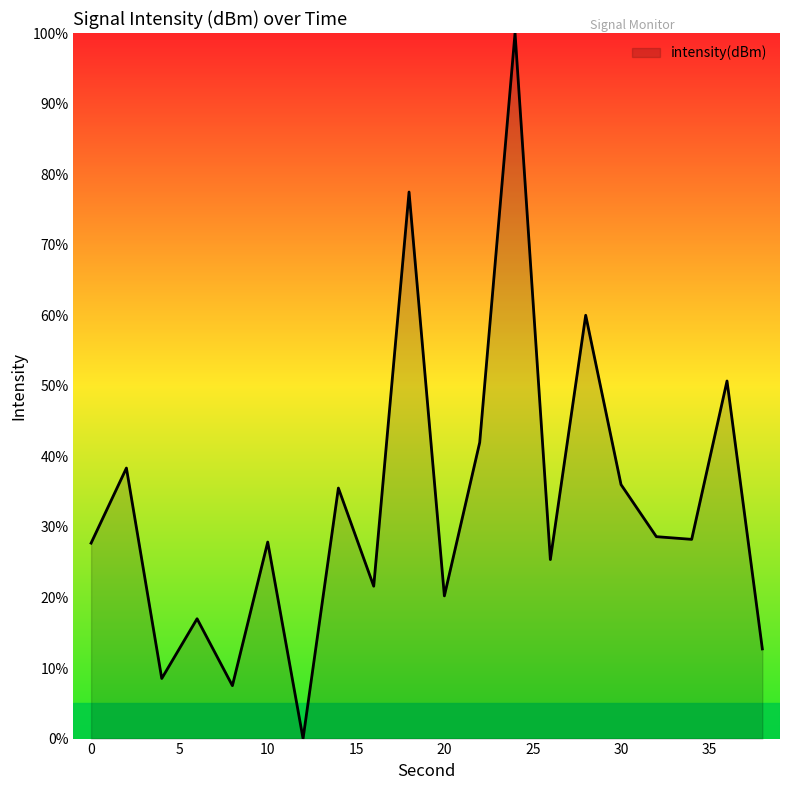

What is the maximum value shown in the chart?

100.0